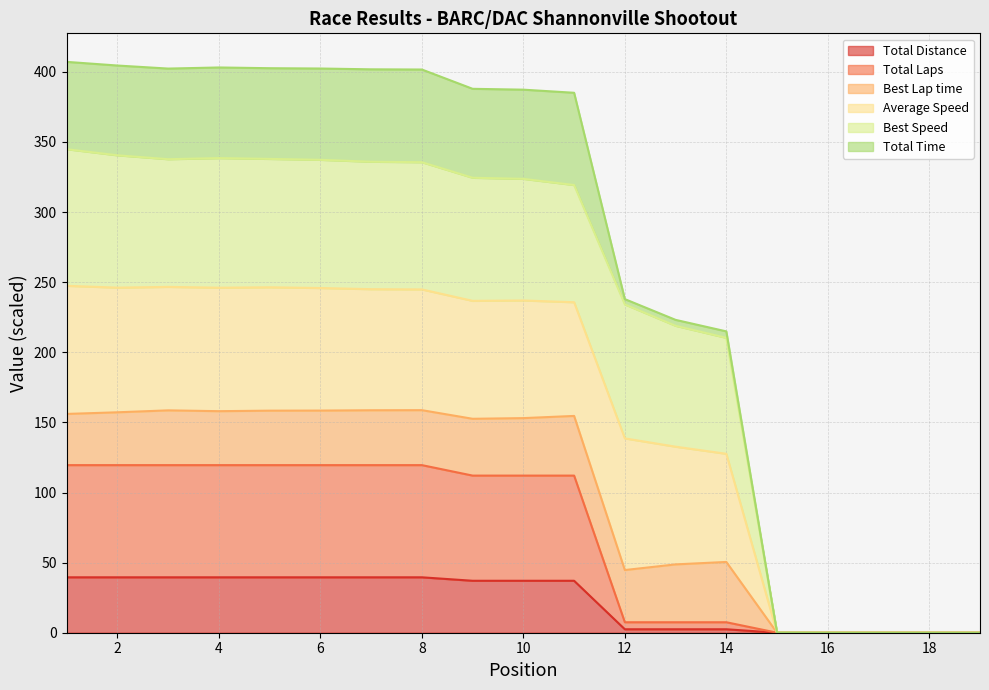

What is the maximum value for Total Distance?

39.5